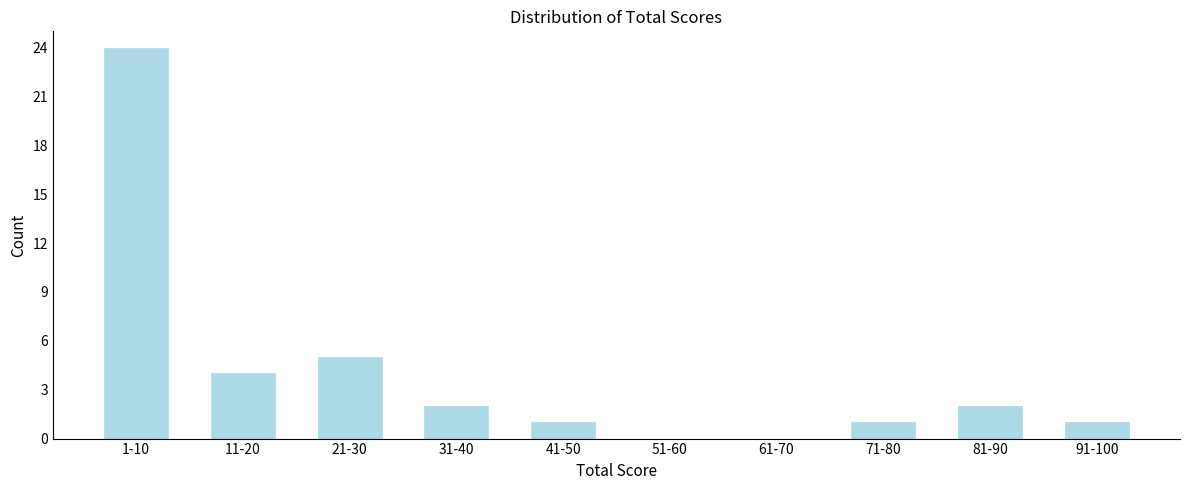

Reading left to right, what are all the values shown in this chart?

1-10=24	11-20=4	21-30=5	31-40=2	41-50=1	51-60=0	61-70=0	71-80=1	81-90=2	91-100=1